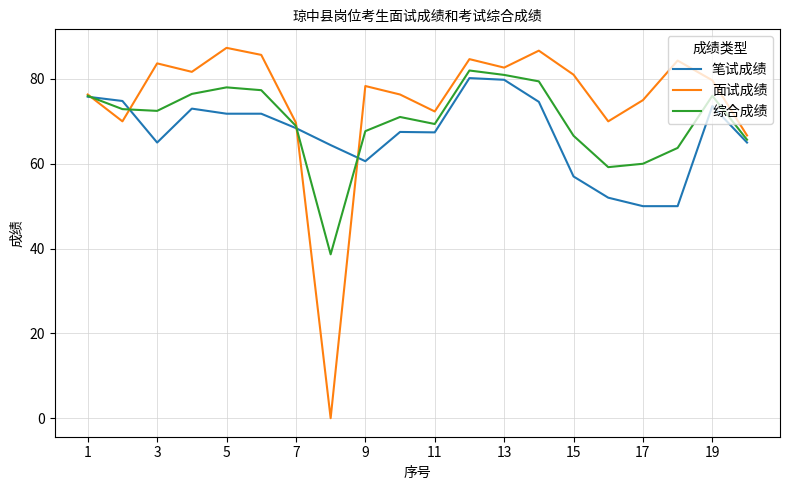

What is the maximum value for 笔试成绩?

80.2